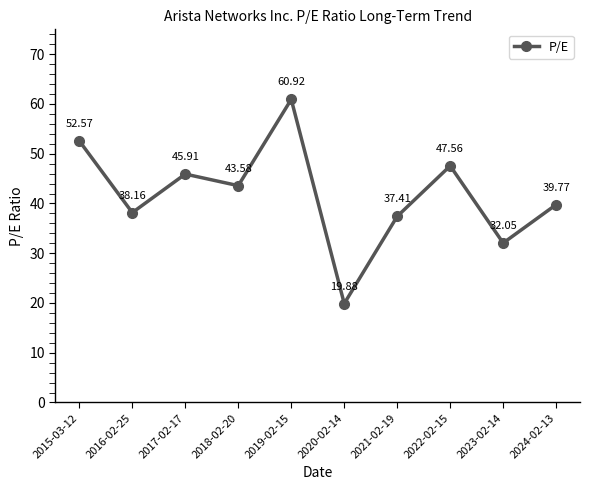

Rank the categories by value from highest to lowest.

2019-02-15, 2015-03-12, 2022-02-15, 2017-02-17, 2018-02-20, 2024-02-13, 2016-02-25, 2021-02-19, 2023-02-14, 2020-02-14